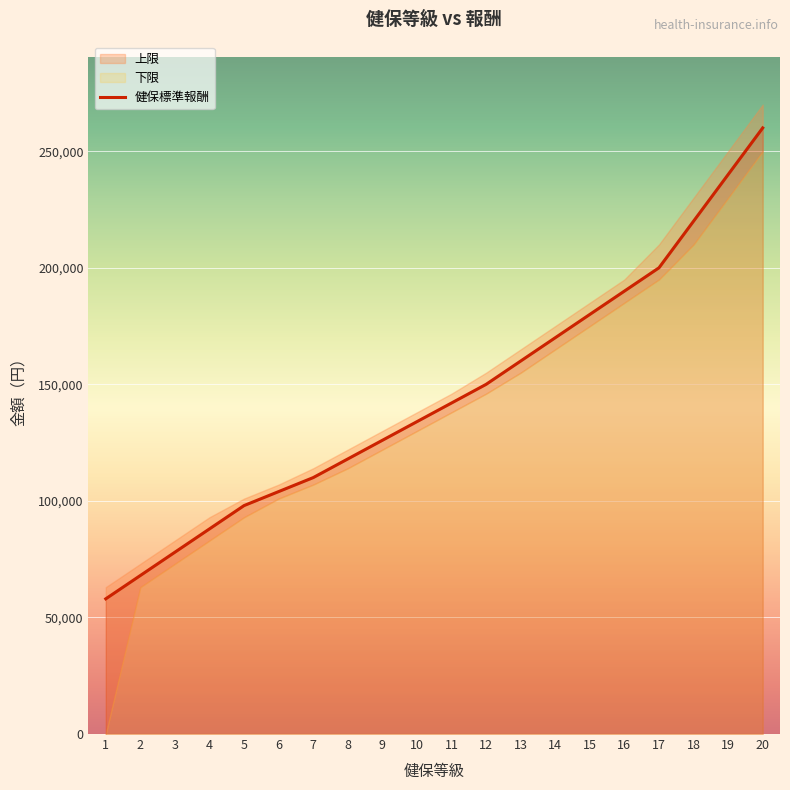

Reading right to left, transcribe all the data shown in this chart.

260000	240000	220000	200000	190000	180000	170000	160000	150000	142000	134000	126000	118000	110000	104000	98000	88000	78000	68000	58000